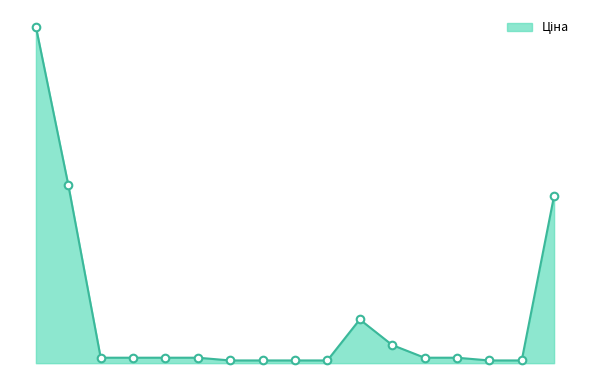

Does the chart have visible grid lines?

No